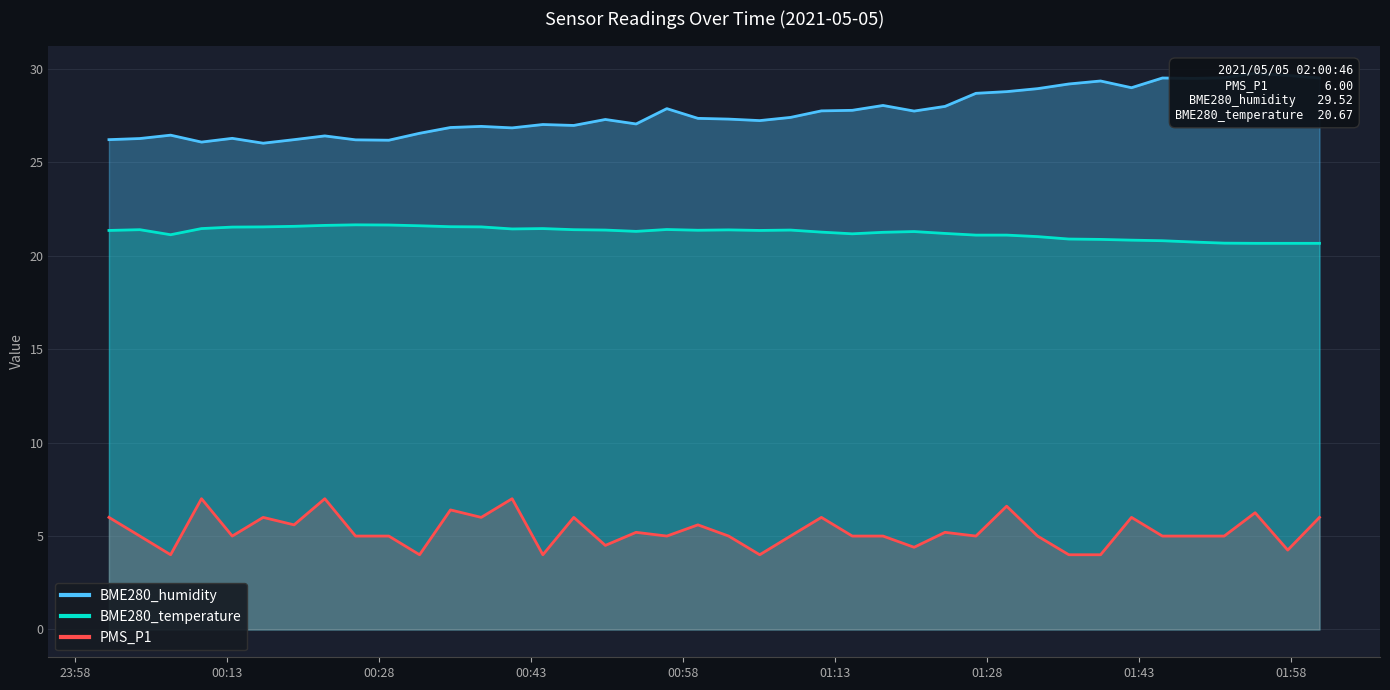

What is the minimum value for BME280_temperature?

20.7